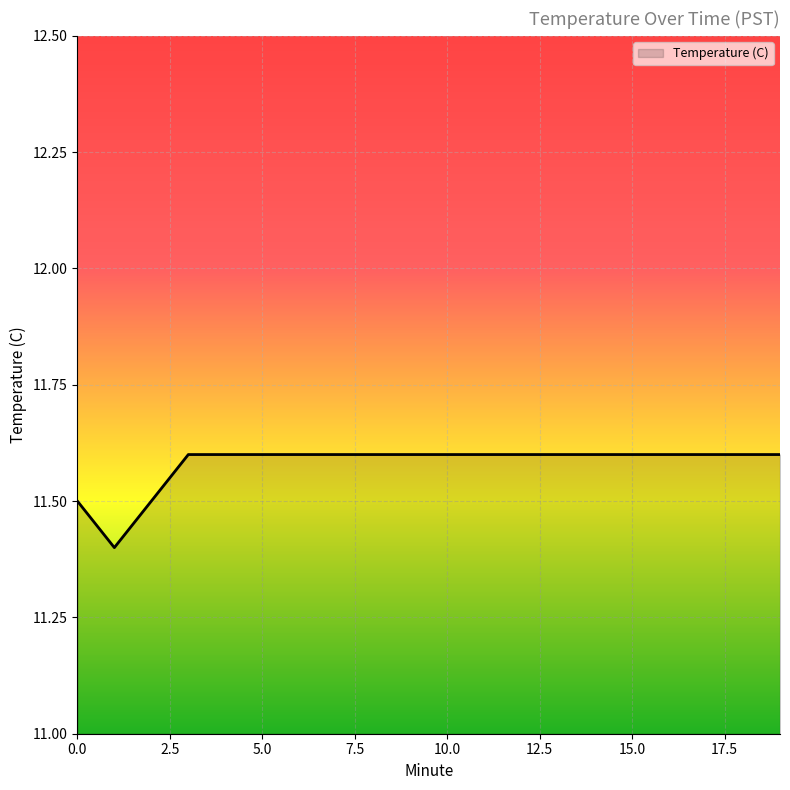

What is the maximum value shown in the chart?

11.6